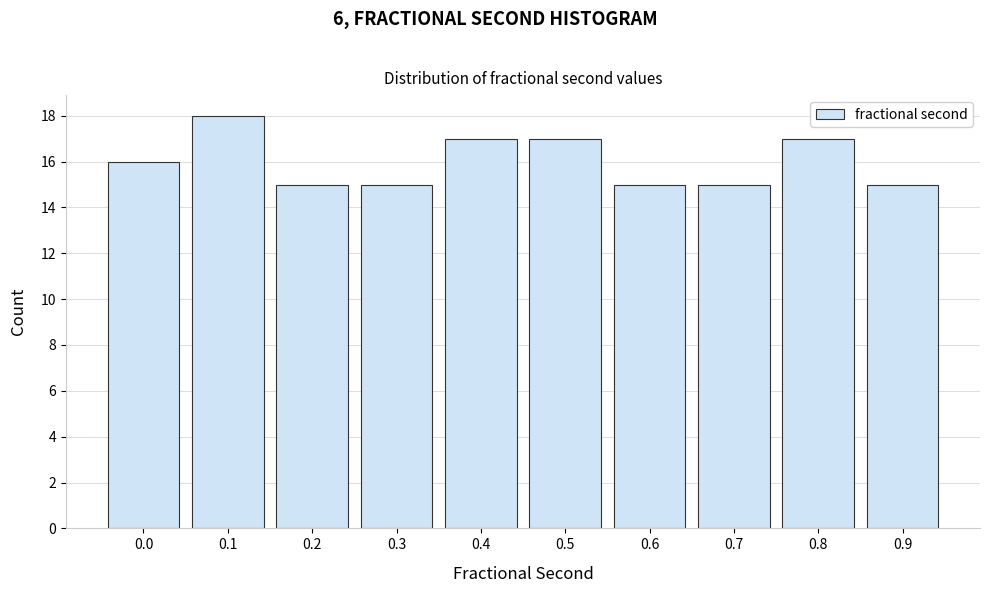

Reading left to right, list all the values displayed in this chart.

0.0=16	0.1=18	0.2=15	0.3=15	0.4=17	0.5=17	0.6=15	0.7=15	0.8=17	0.9=15